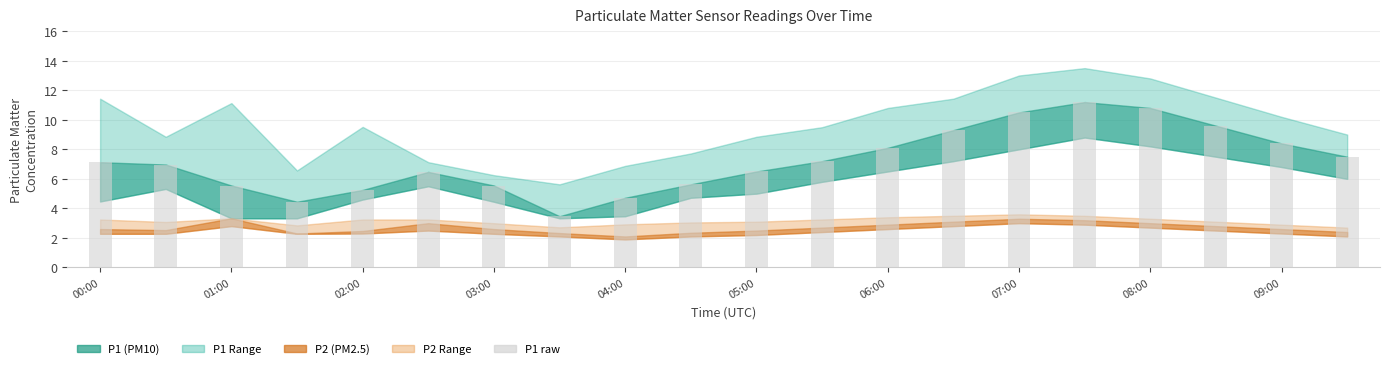

Does the chart contain any negative values?

No